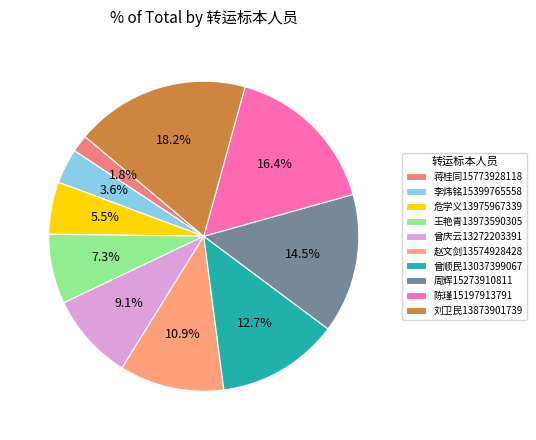

What is the change in value from 蒋桂同15773928118 to 曾庆云13272203391?

+4